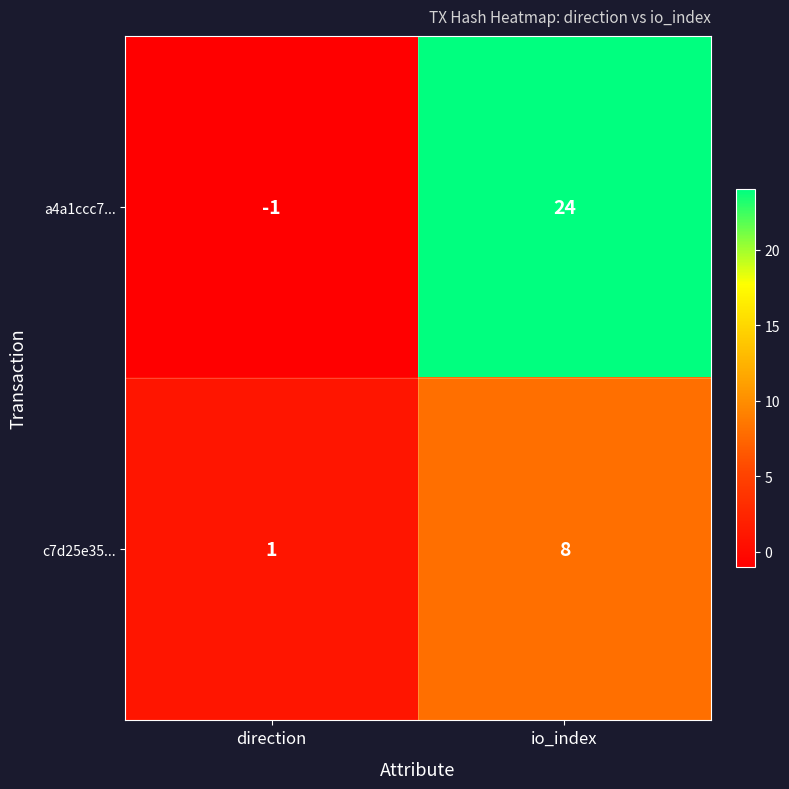

What is the difference between the highest and lowest values at io_index?

16